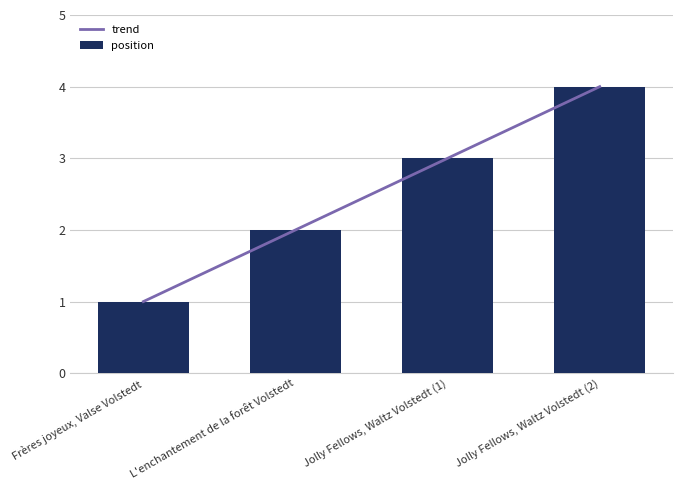

Rank the series at L'enchantement de la forêt Volstedt from highest to lowest value.

trend, position